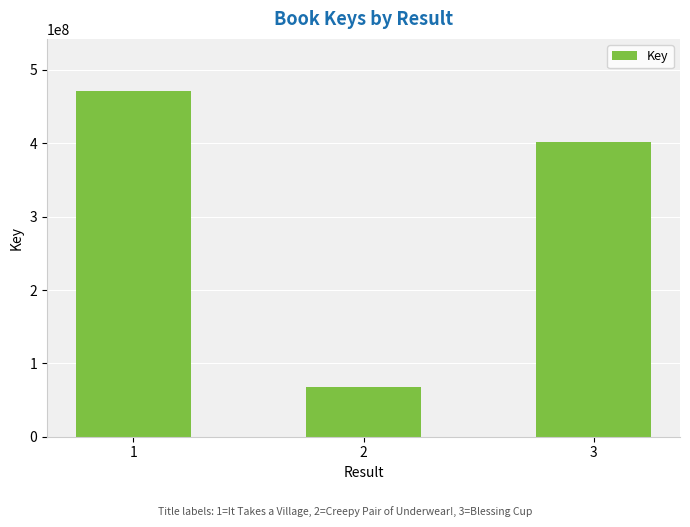

How many values are between 68272632 and 471563533?

3